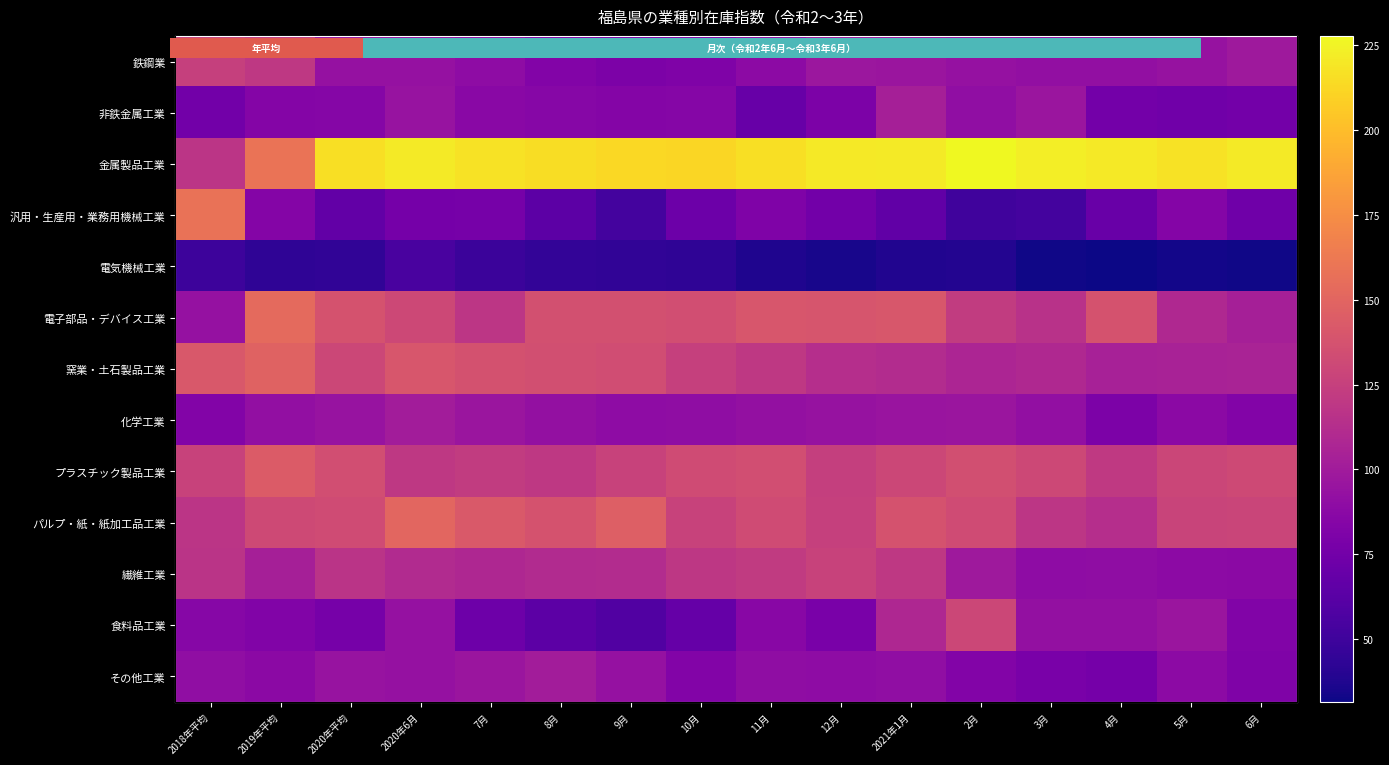

At 2018年平均, list the series in order from smallest to largest.

電気機械工業, 非鉄金属工業, 化学工業, 食料品工業, その他工業, 電子部品・デバイス工業, 繊維工業, パルプ・紙・紙加工品工業, 金属製品工業, 鉄鋼業, プラスチック製品工業, 窯業・土石製品工業, 汎用・生産用・業務用機械工業